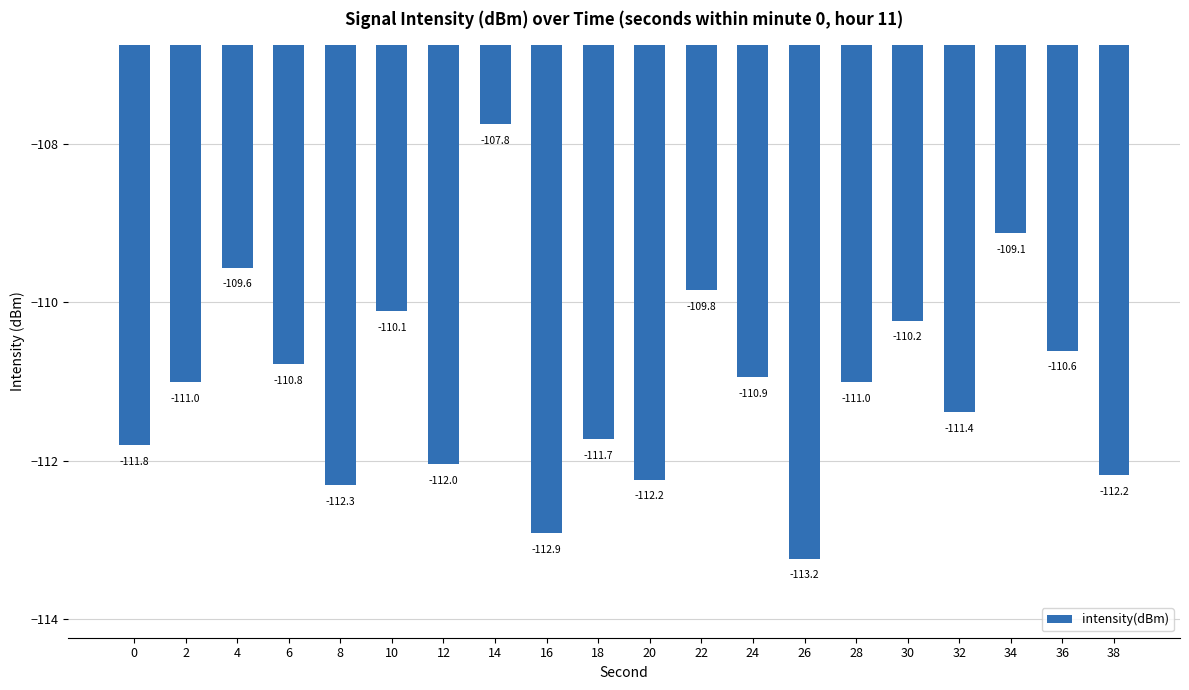

The chart shows a value of -175.8 at 24. True or false?

False